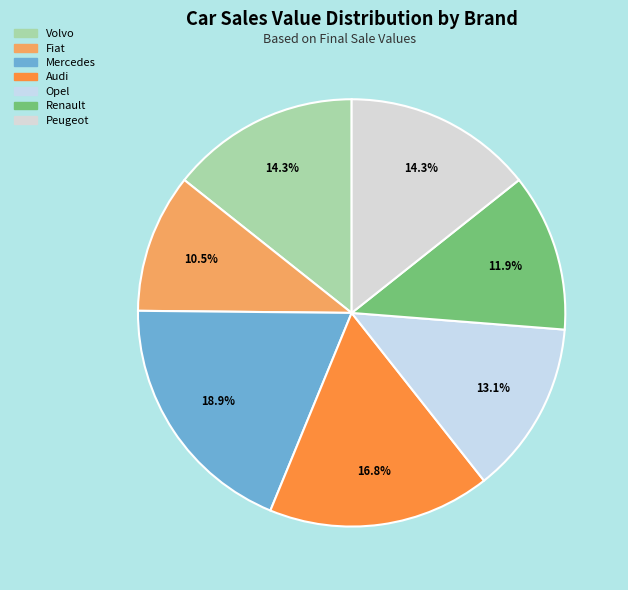

True or false: Peugeot accounts for 14% of the total.

True